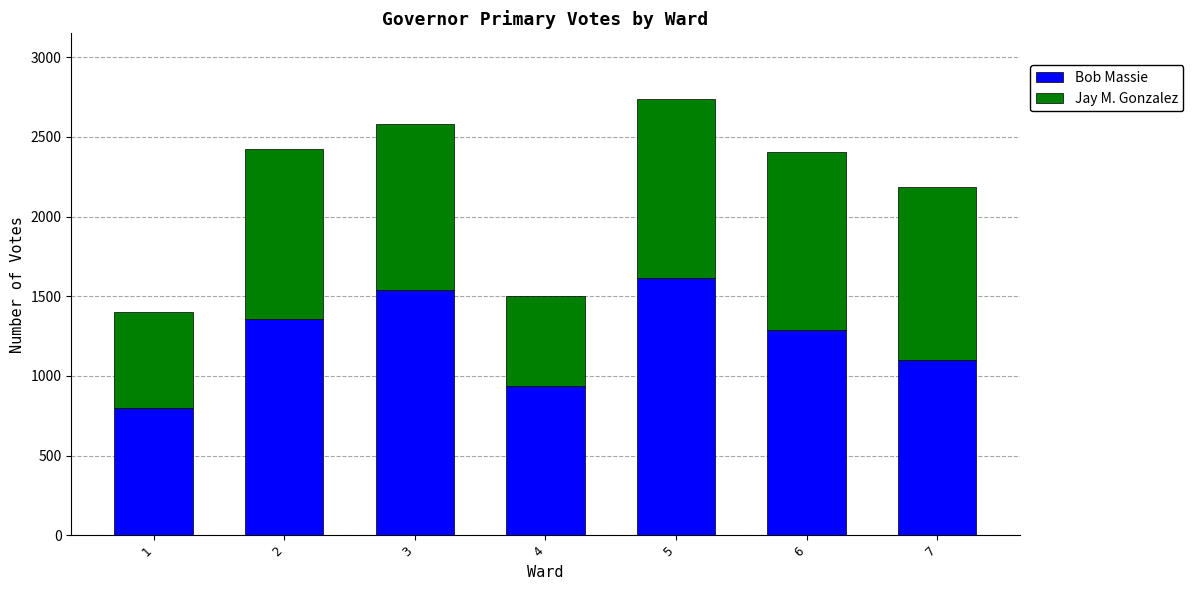

What is the lowest value of the Bob Massie series?

800